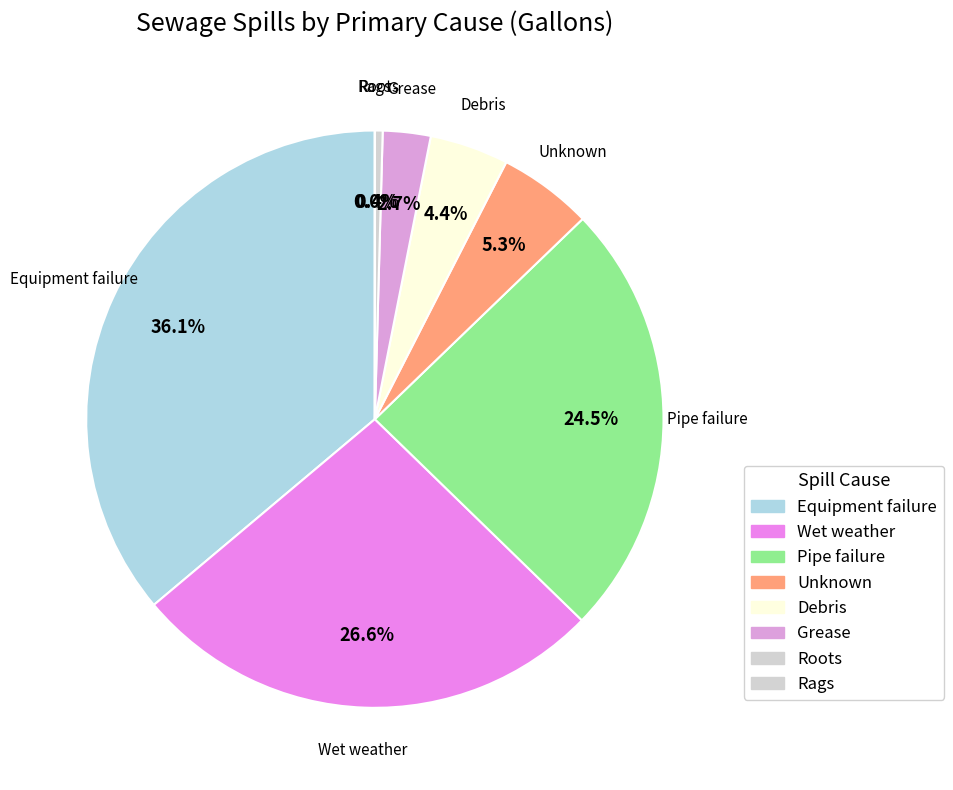

Which slice is the largest?

Equipment failure